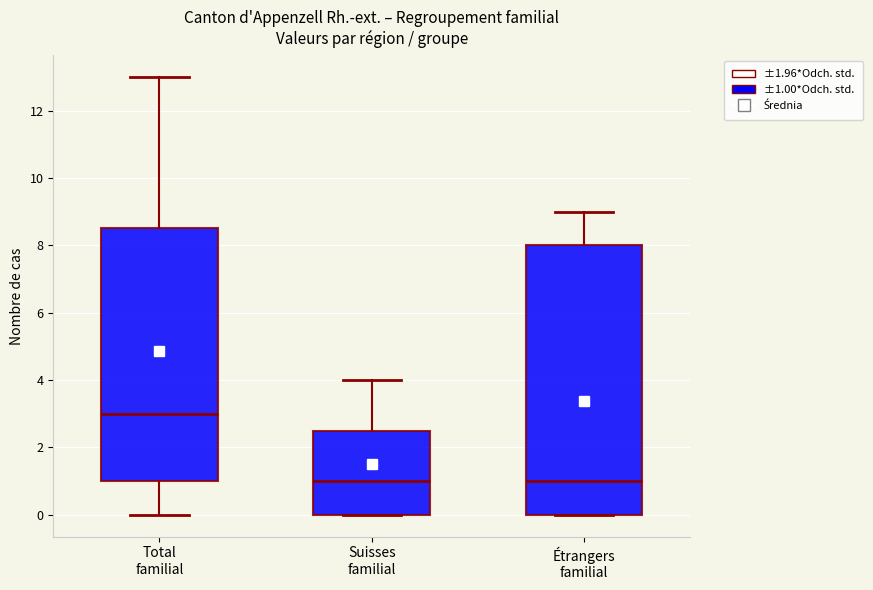

Reading left to right, read every box against the y-axis: the position of its median line, the range the box covers, and the ends of its whiskers. The values are not printed on the chart, so give them approximately, as read against the axis.

Total familial: median 3.0, box 1.0 to 8.6, whiskers 0.0 to 13.0
Suisses familial: median 1.0, box 0.0 to 2.6, whiskers 0.0 to 4.0
Étrangers familial: median 1.0, box 0.0 to 8.0, whiskers 0.0 to 9.0